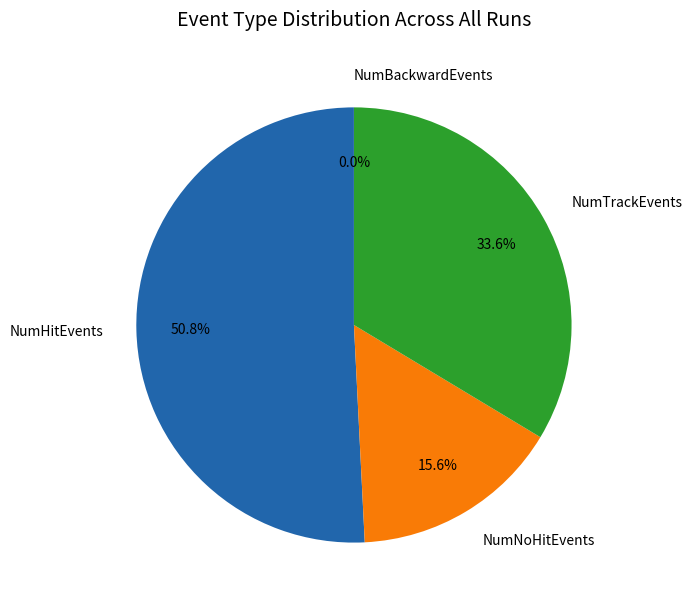

Does NumHitEvents represent more than half of the total?

Yes